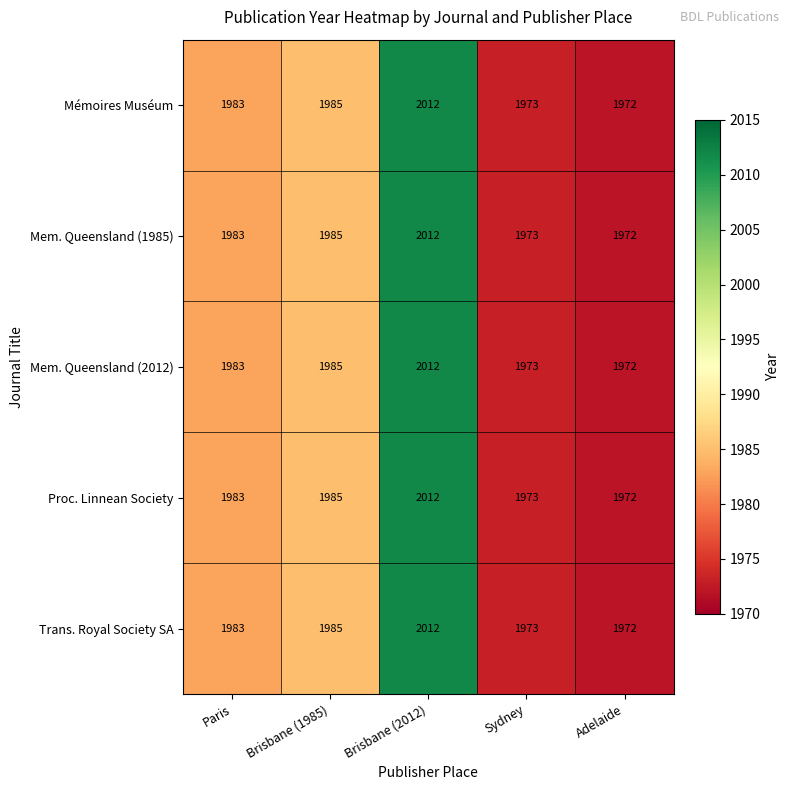

Reading left to right, extract all data points from this chart.

Mémoires Muséum: Paris=1983	Brisbane (1985)=1985	Brisbane (2012)=2012	Sydney=1973	Adelaide=1972
Mem. Queensland (1985): Paris=1983	Brisbane (1985)=1985	Brisbane (2012)=2012	Sydney=1973	Adelaide=1972
Mem. Queensland (2012): Paris=1983	Brisbane (1985)=1985	Brisbane (2012)=2012	Sydney=1973	Adelaide=1972
Proc. Linnean Society: Paris=1983	Brisbane (1985)=1985	Brisbane (2012)=2012	Sydney=1973	Adelaide=1972
Trans. Royal Society SA: Paris=1983	Brisbane (1985)=1985	Brisbane (2012)=2012	Sydney=1973	Adelaide=1972